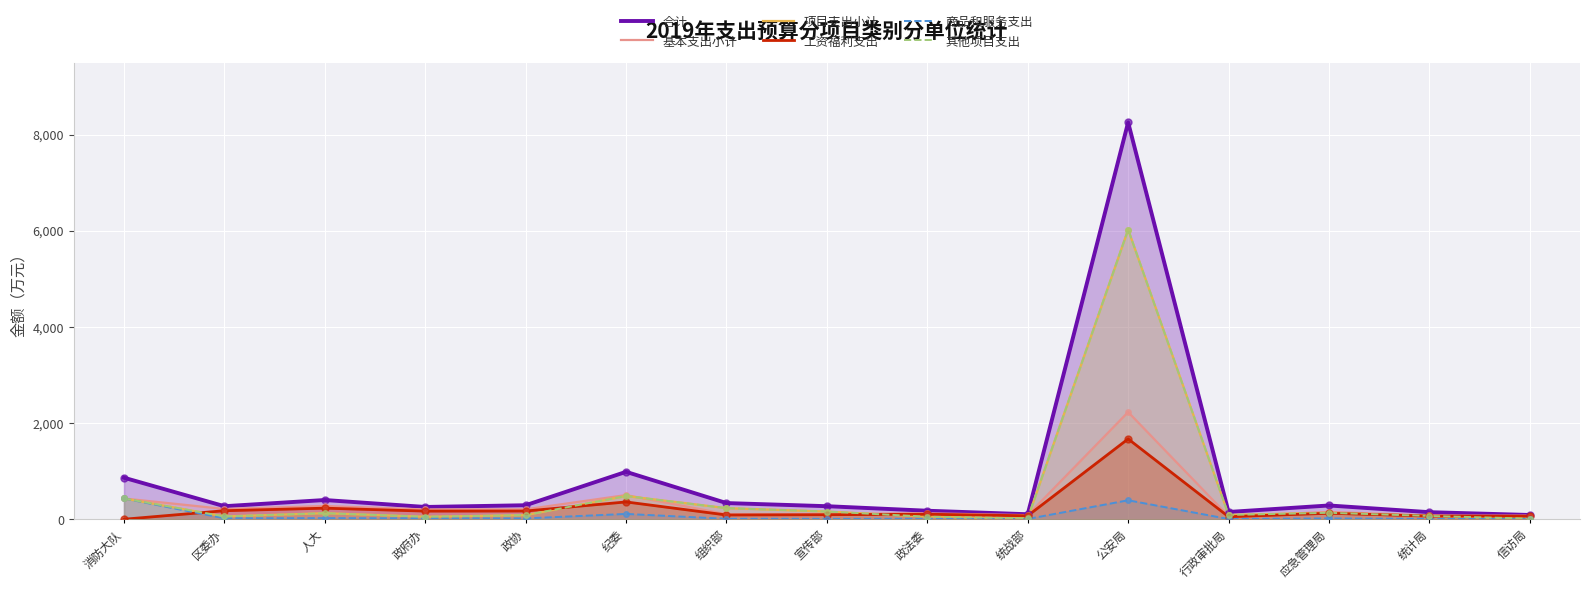

What is the total value across all series at 消防大队?

2592.0